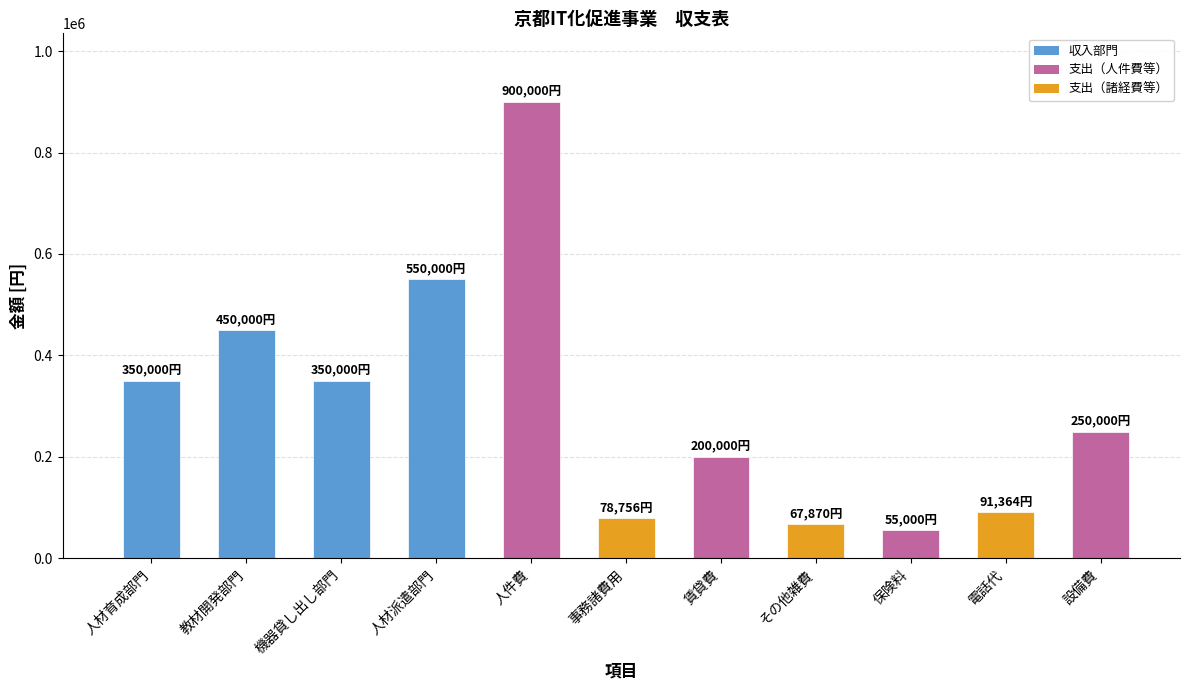

How many bars are there in total?

11